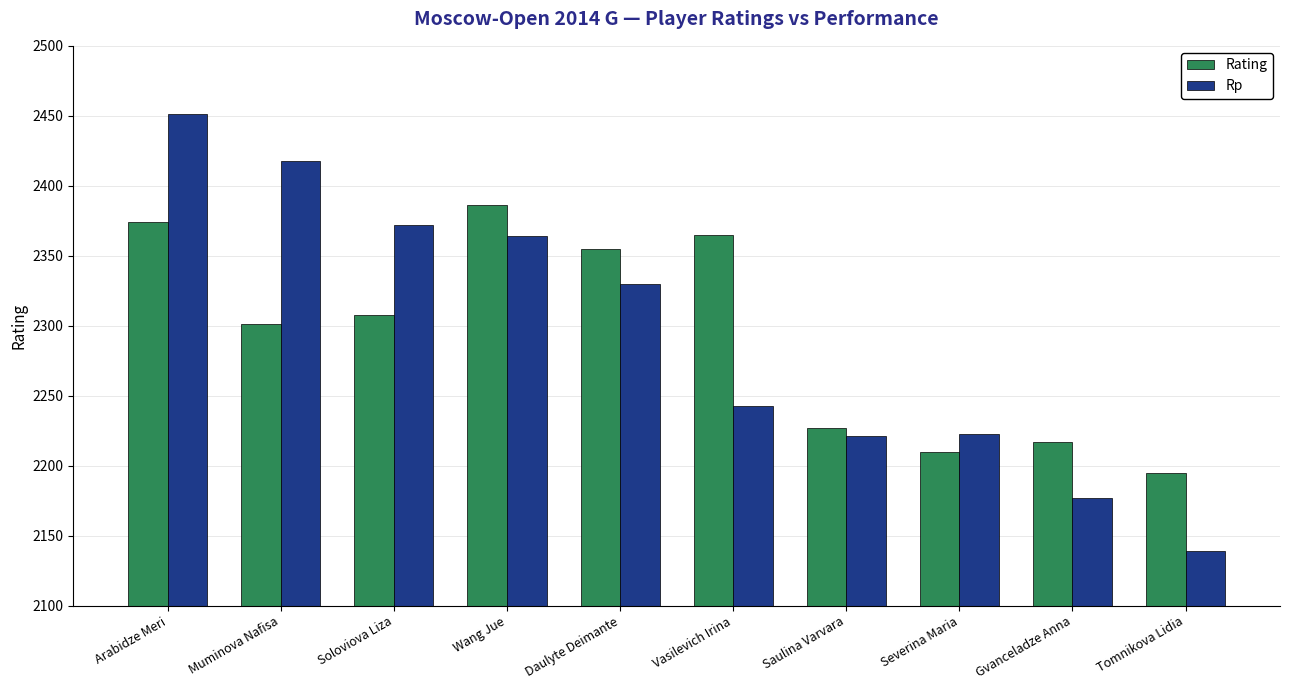

Is the value of Rating at Severina Maria greater than the value of Rp at Vasilevich Irina?

No